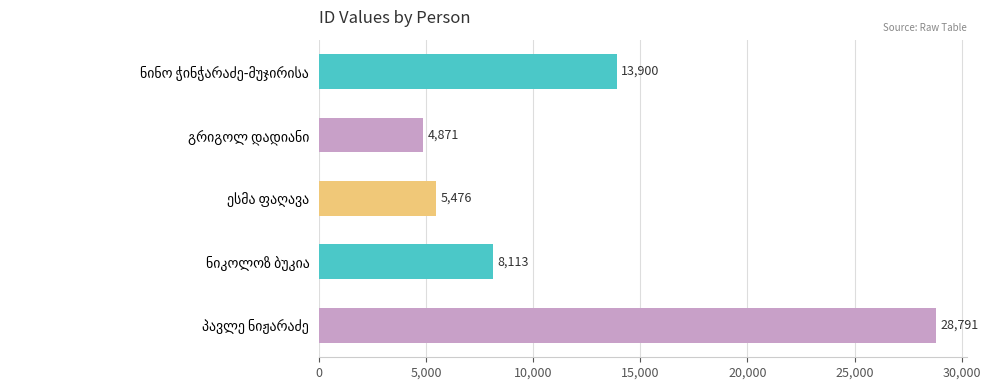

What is the average value?

12230